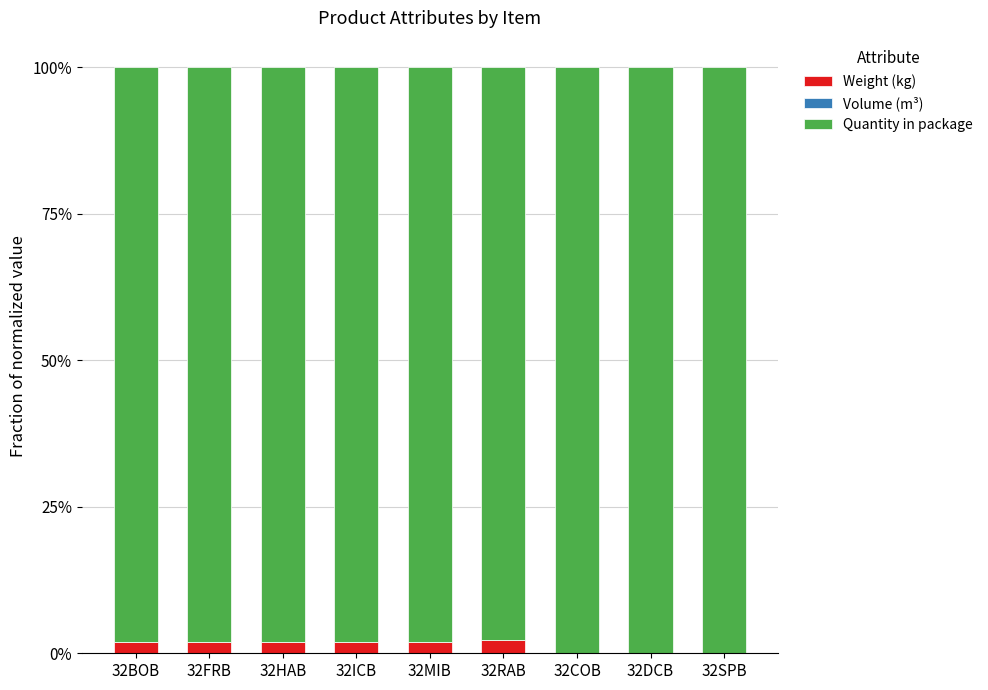

True or false: Volume (m³) has a value of 0.0 at 32HAB.

True